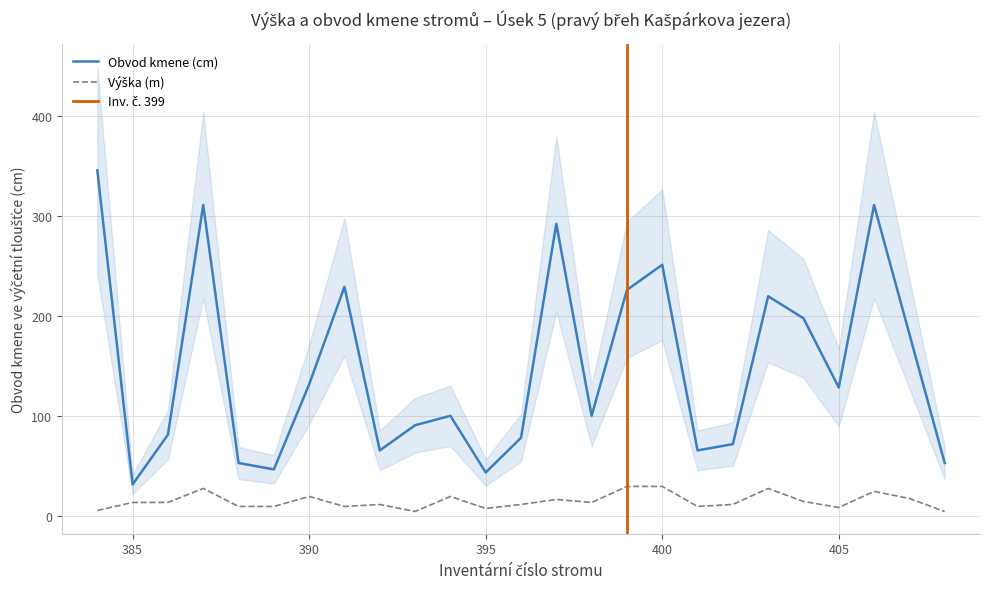

Which series has the widest spread of values?

Obvod kmene (cm)